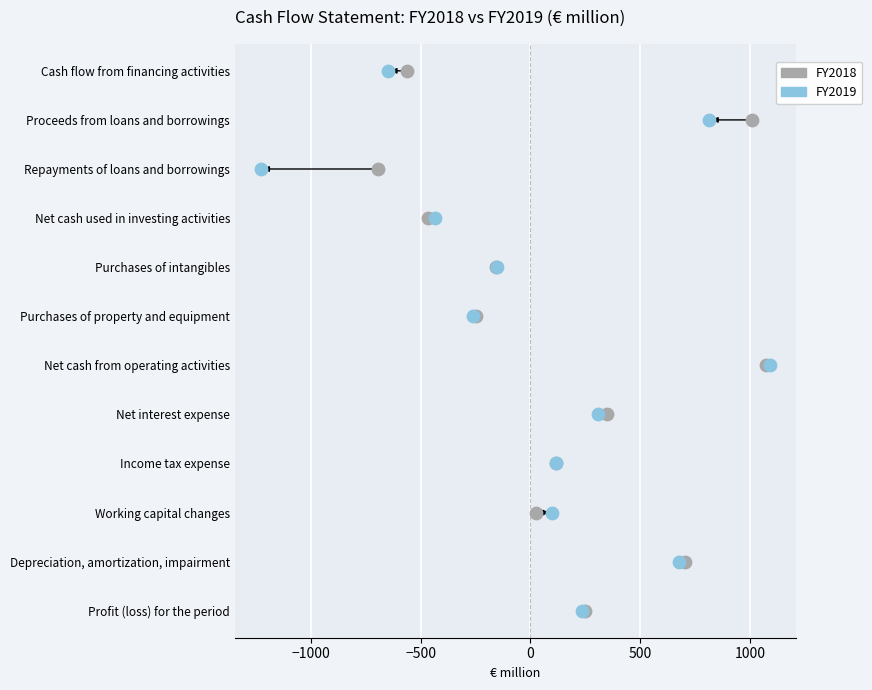

What are all the series names shown in the legend?

FY2018, FY2019